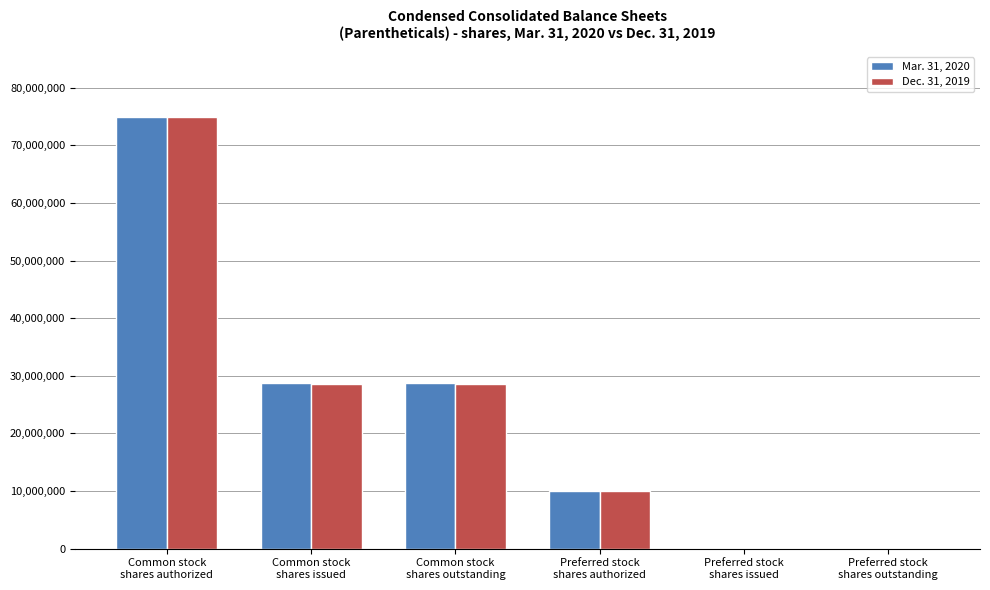

Reading left to right, what are all the values shown in this chart?

Mar. 31, 2020: Common stock
shares authorized=75000000	Common stock
shares issued=28807800	Common stock
shares outstanding=28807800	Preferred stock
shares authorized=10000000	Preferred stock
shares issued=0	Preferred stock
shares outstanding=0
Dec. 31, 2019: Common stock
shares authorized=75000000	Common stock
shares issued=28603829	Common stock
shares outstanding=28603829	Preferred stock
shares authorized=10000000	Preferred stock
shares issued=0	Preferred stock
shares outstanding=0